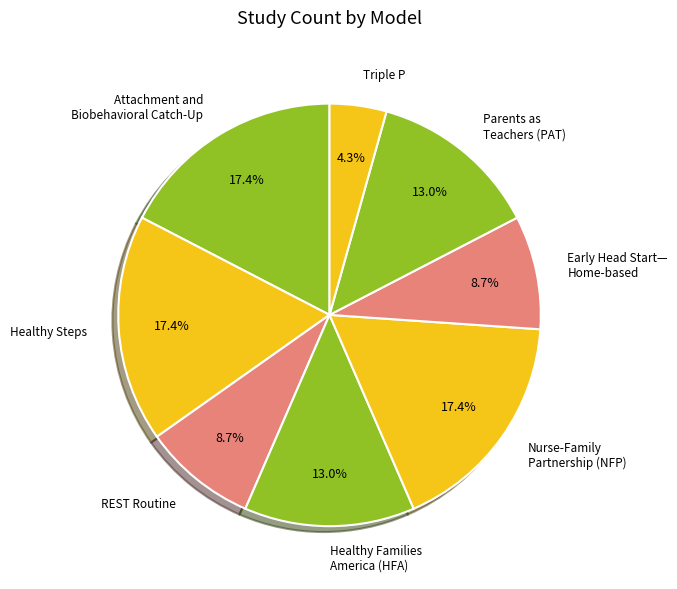

How many slices are in this pie chart?

8